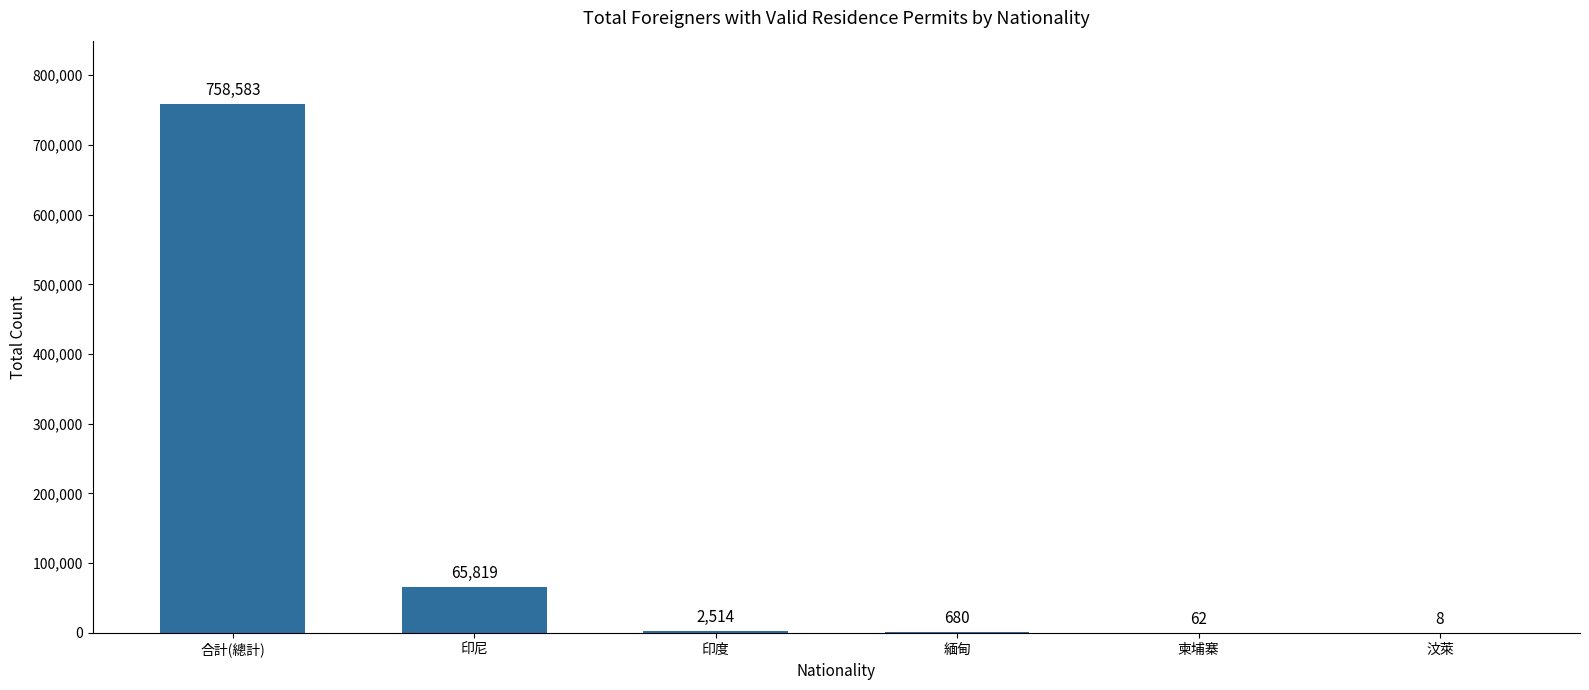

At which label is the value closest to 379295?

印尼